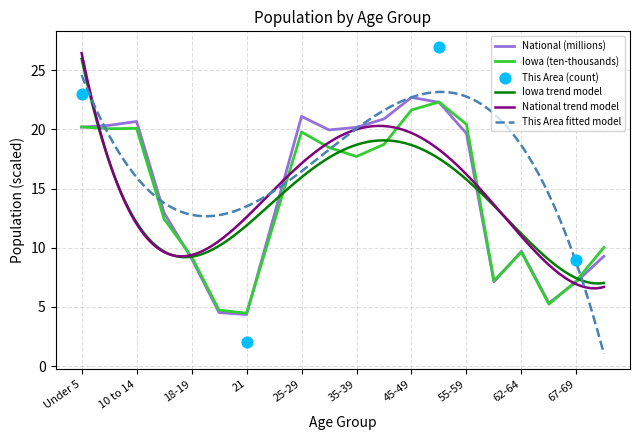

The value of Iowa (ten-thousands) at 25-29 is 19.8. True or false?

True